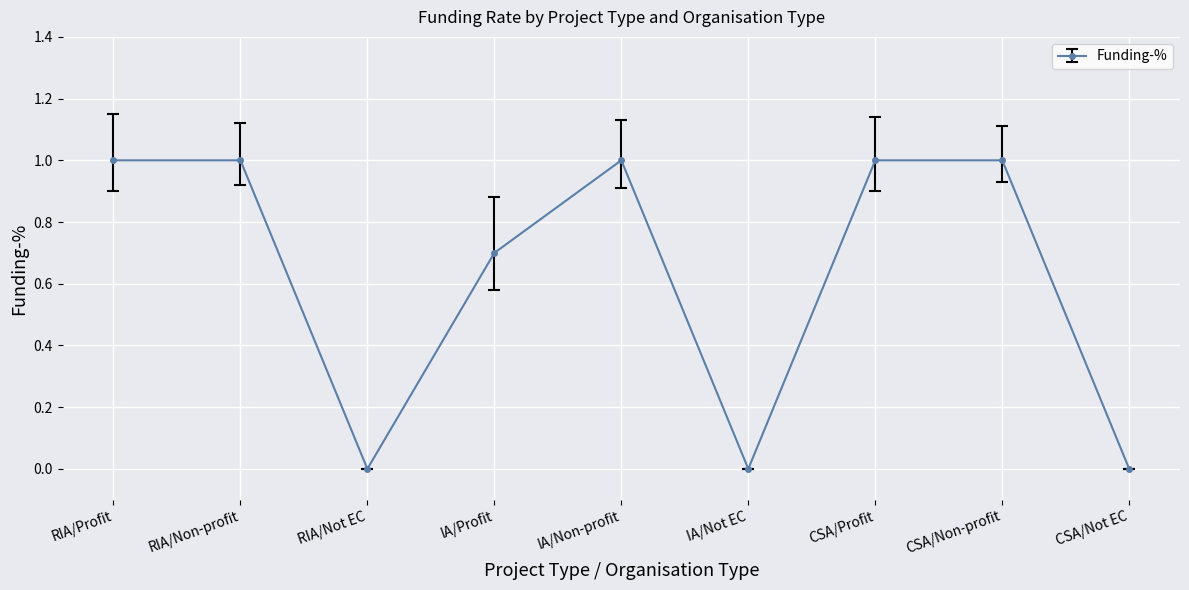

What is the difference between the values at CSA/Non-profit and IA/Not EC?

1.0